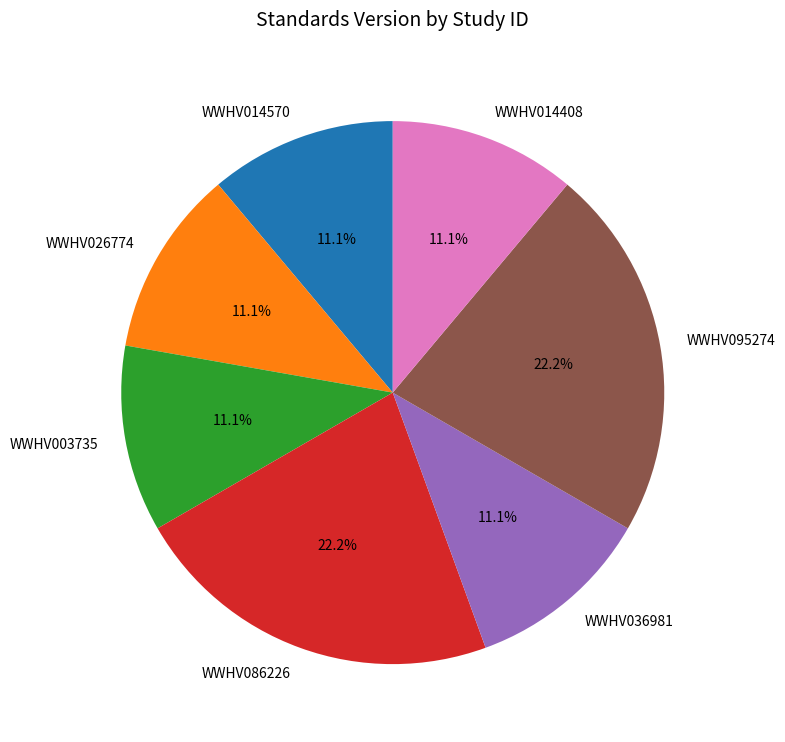

Is there a majority slice in this chart?

No